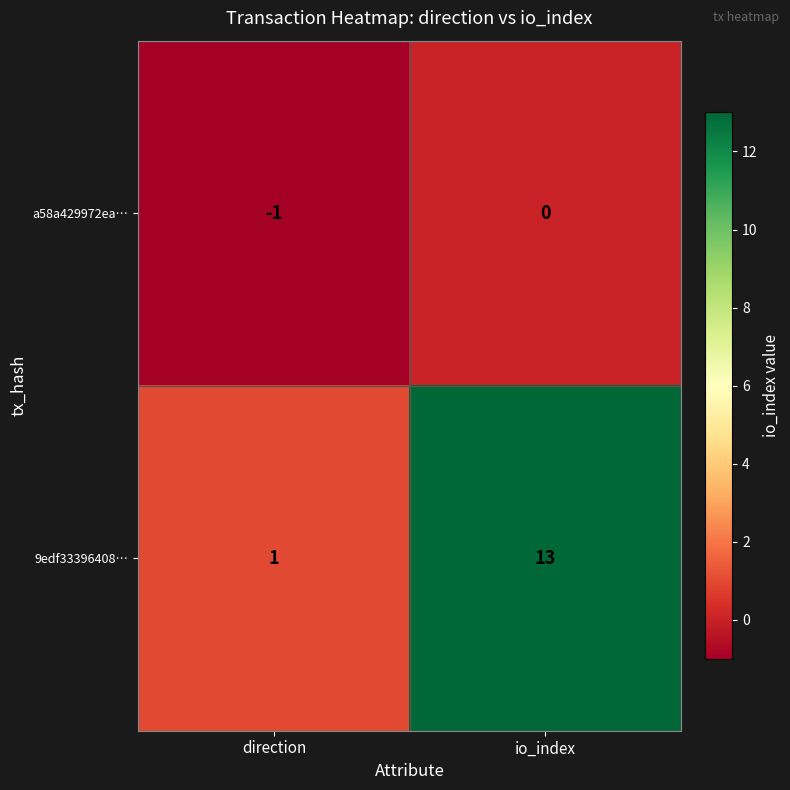

Reading left to right, list all the values displayed in this chart.

a58a429972ea…: direction=-1	io_index=0
9edf33396408…: direction=1	io_index=13